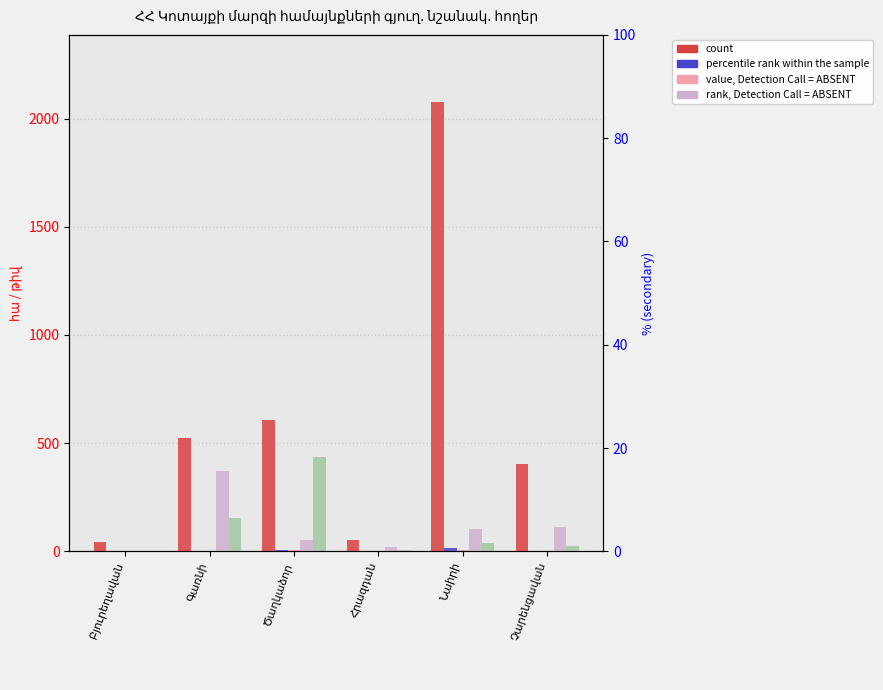

What position from the right is Ծաղկաձոր?

4